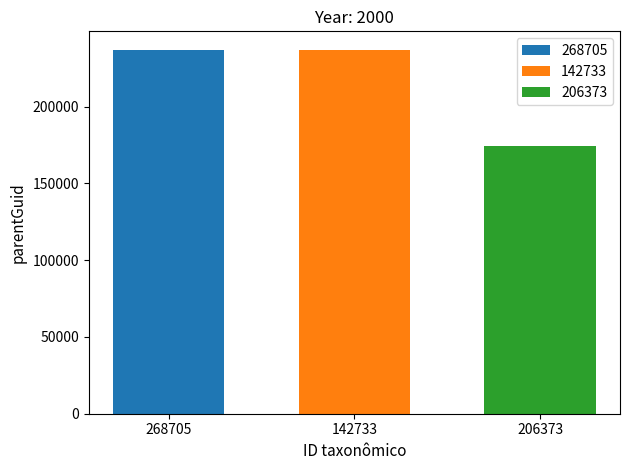

Is it true that 268705 equals 237100 at 142733?

True